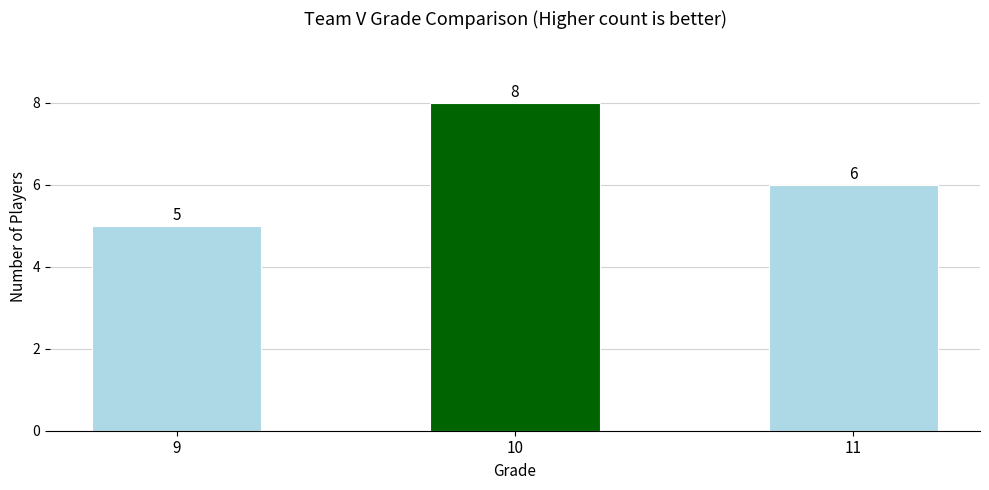

Rank the categories by value from lowest to highest.

9, 11, 10